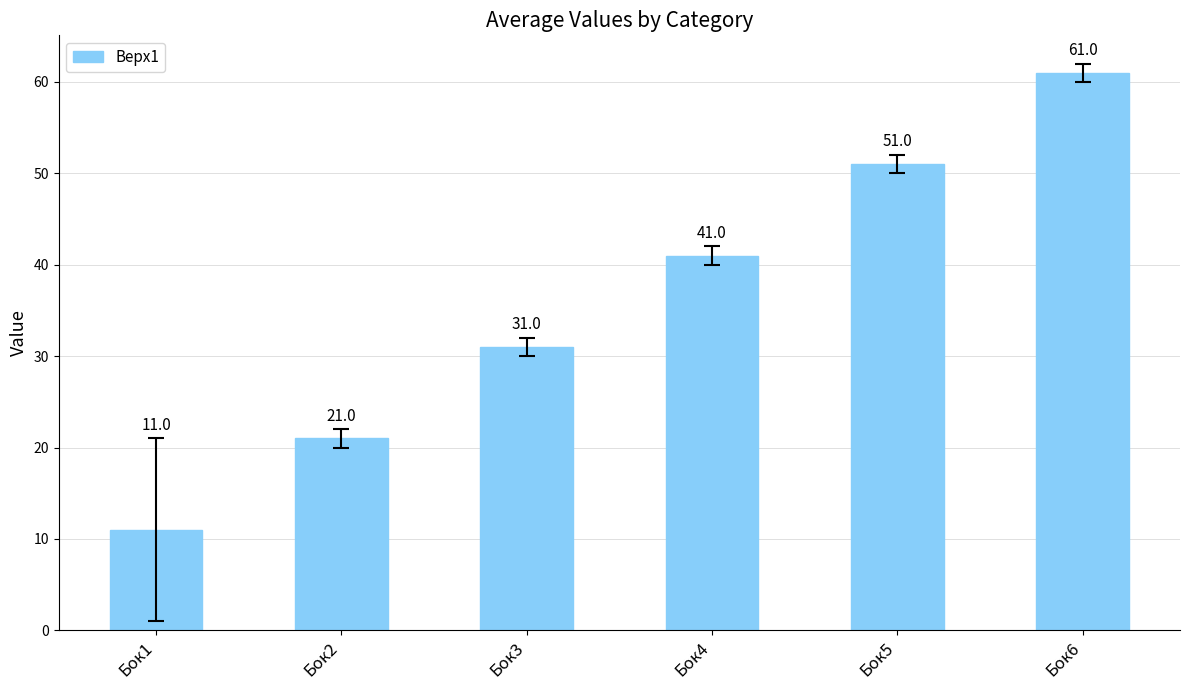

The chart shows a value of 31 at Бок3. True or false?

True